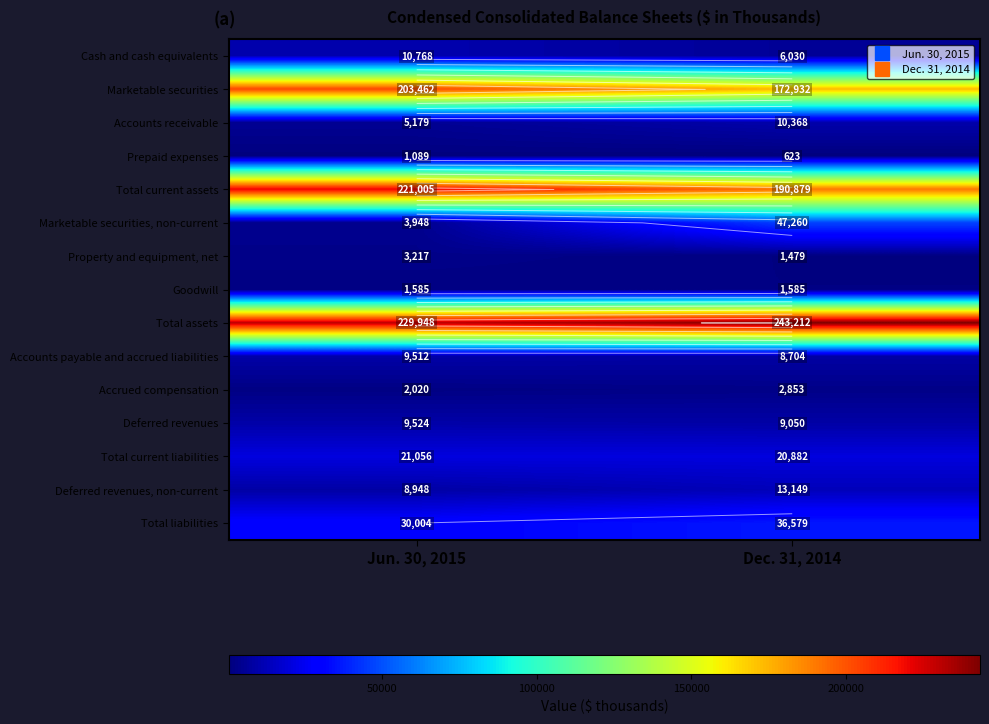

What is the maximum value shown in the chart?

243212